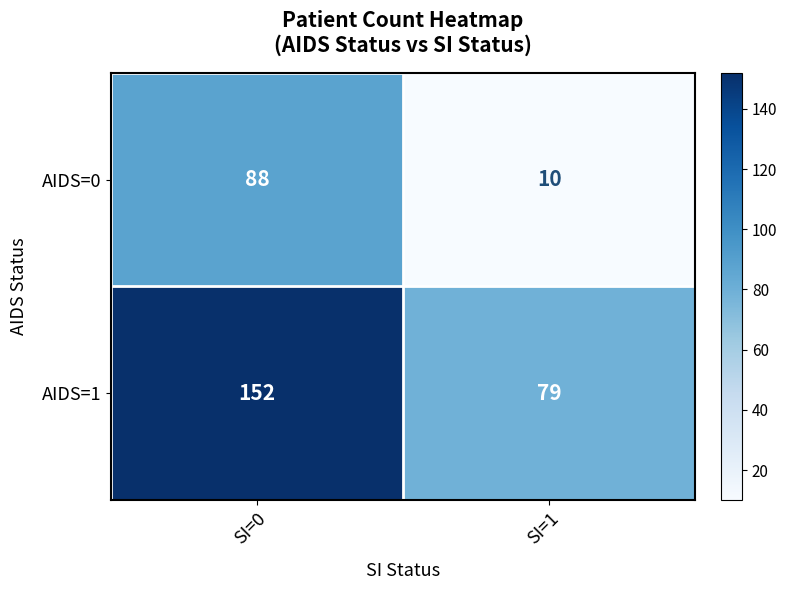

The AIDS=1 series shows 244 at SI=0. True or false?

False